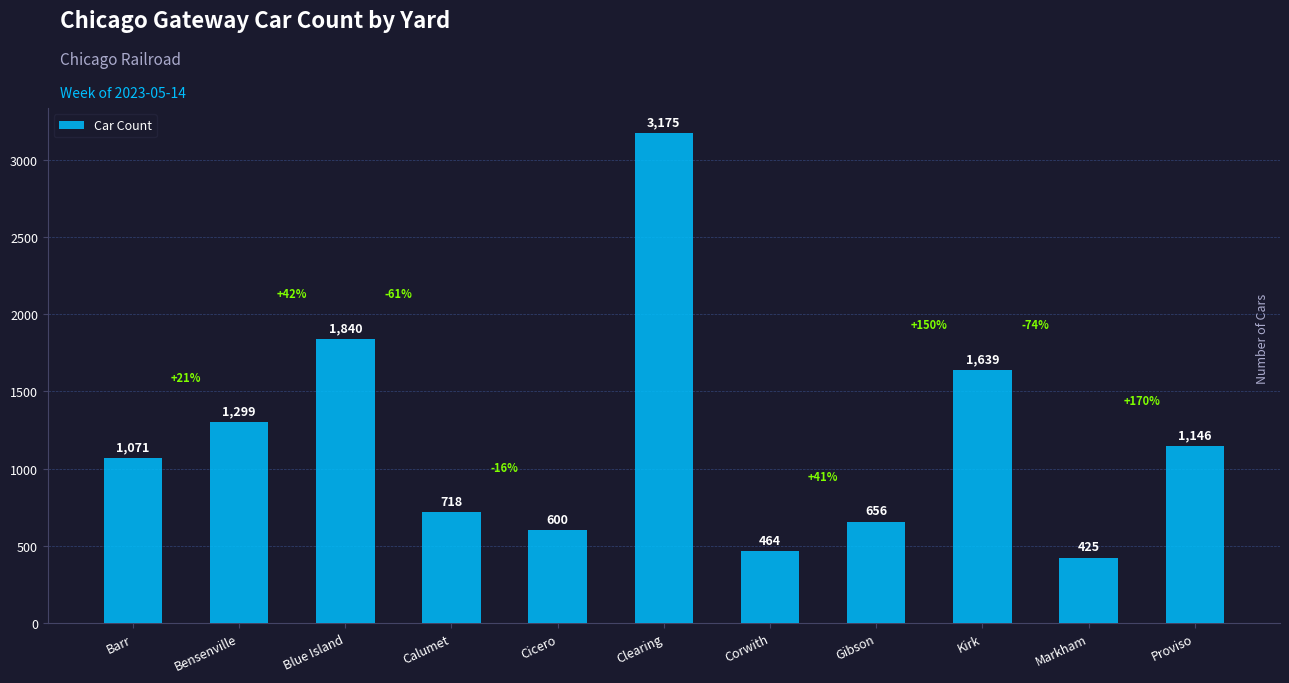

What is the label of the 3rd bar from the left?

Blue Island